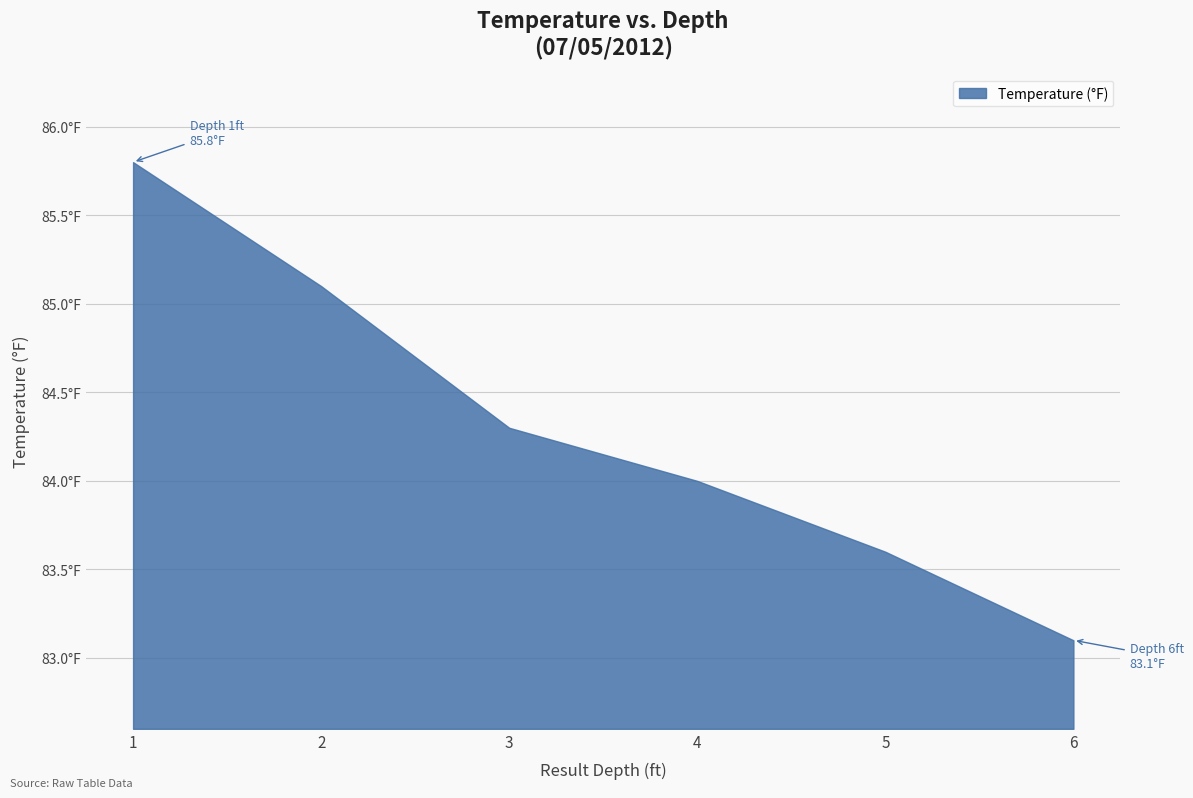

Reading right to left, list all the values displayed in this chart.

6=83.1	5=83.6	4=84.0	3=84.3	2=85.1	1=85.8